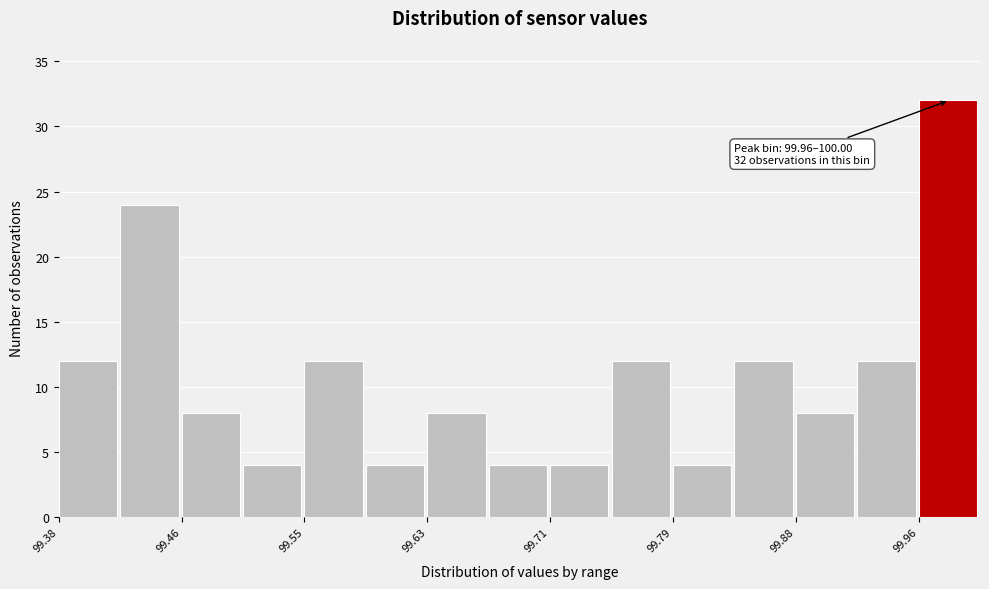

Which range on the x-axis has the tallest bar?

99.96 to 100.00